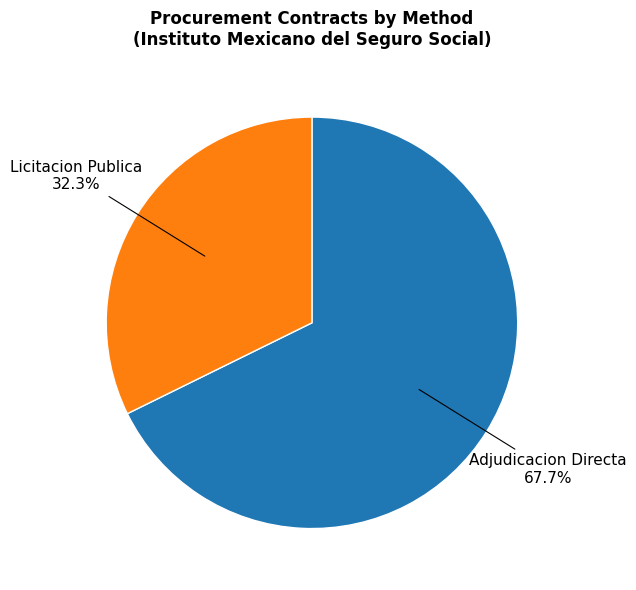

Is there any slice that represents more than half of the pie?

Yes